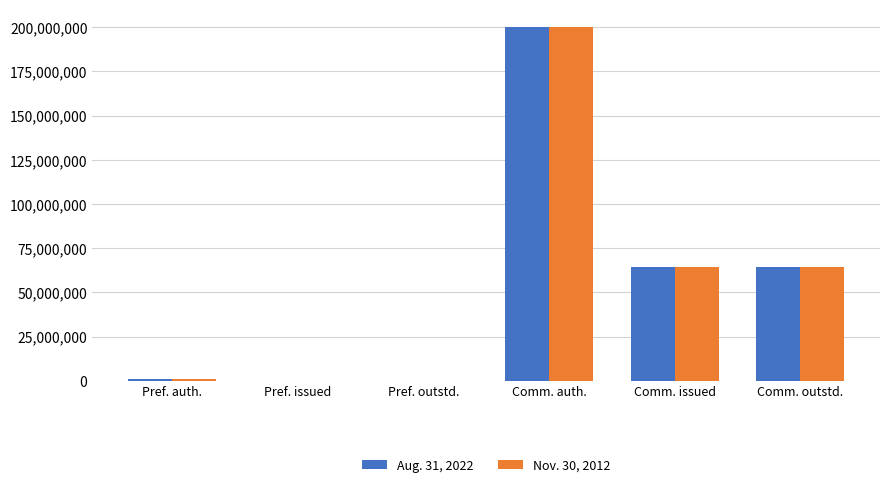

The value of Nov. 30, 2012 at Comm. issued is 115490965. True or false?

False